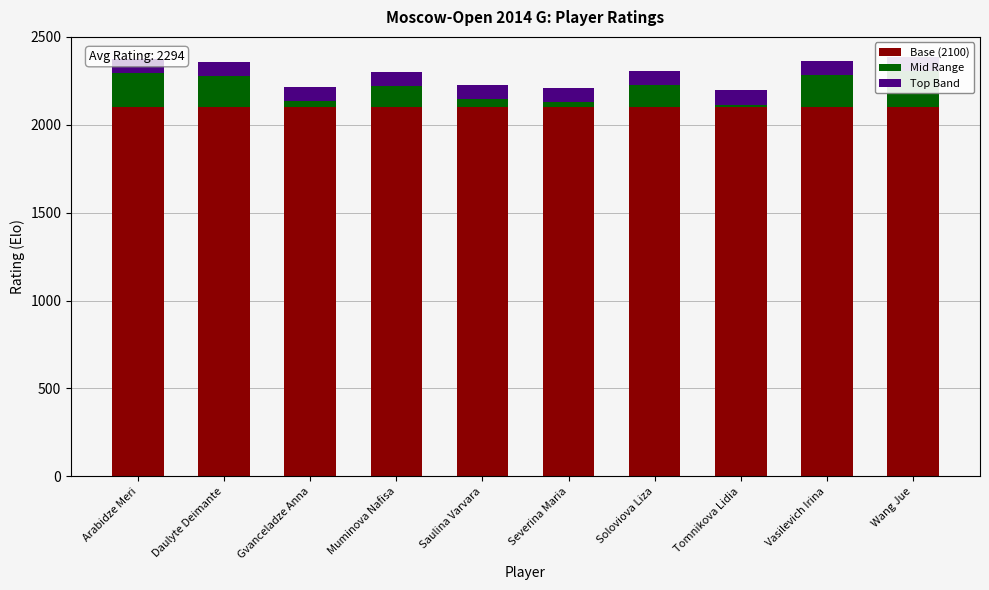

How many bars are there in total?

30